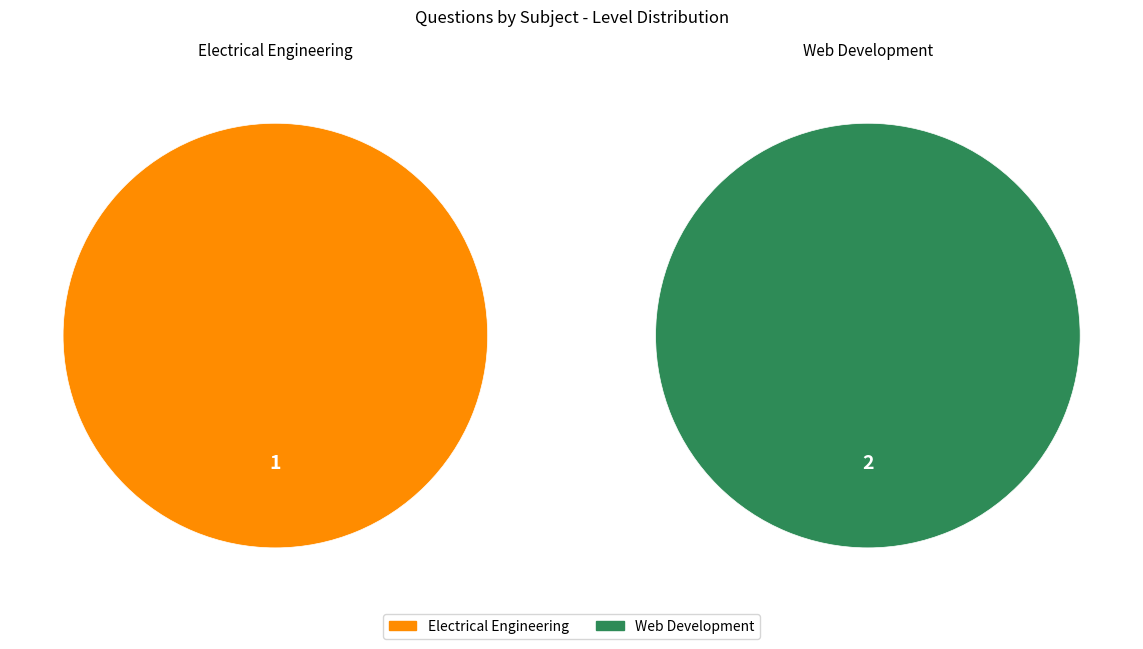

Do Web Development and Electrical Engineering together represent more than half of the pie?

Yes